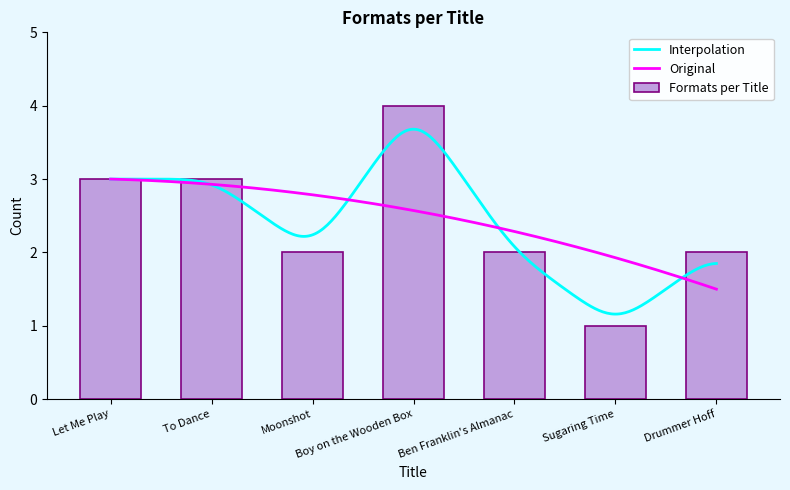

How many bars are there in total?

7